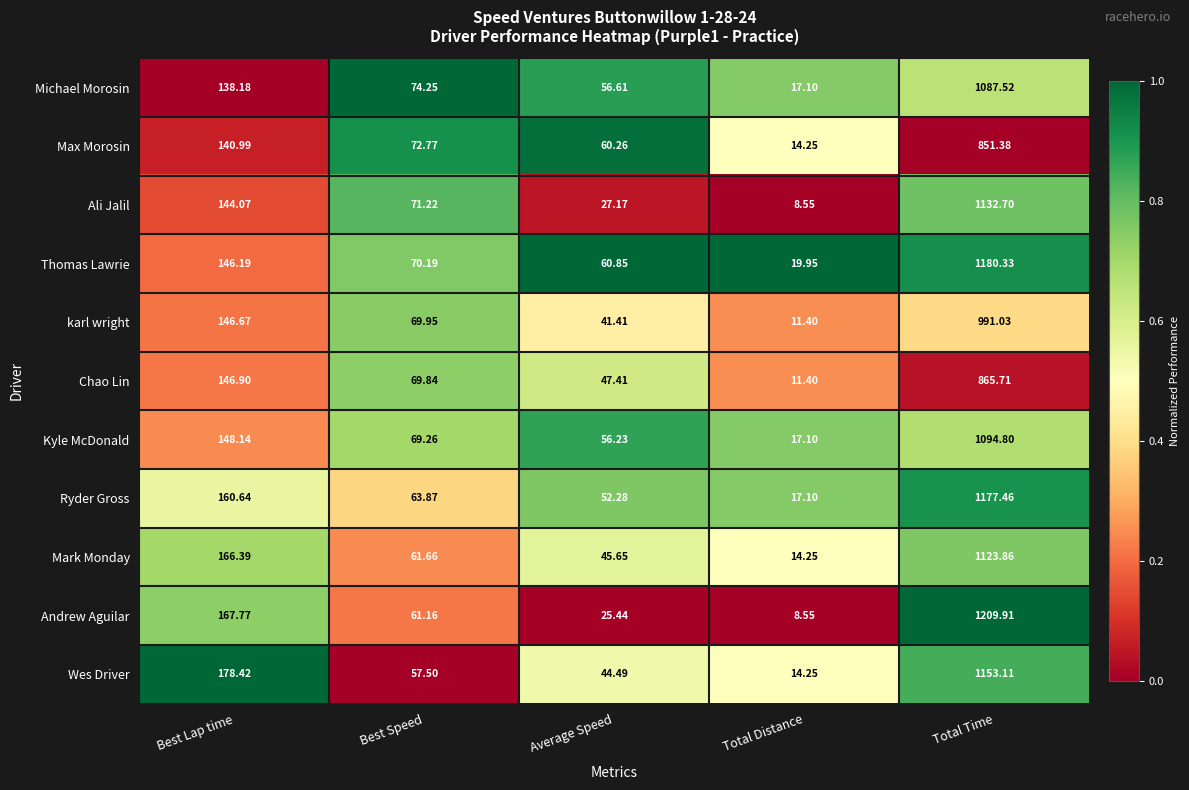

Rank the series at Average Speed from lowest to highest value.

Andrew Aguilar, Ali Jalil, karl wright, Wes Driver, Mark Monday, Chao Lin, Ryder Gross, Kyle McDonald, Michael Morosin, Max Morosin, Thomas Lawrie